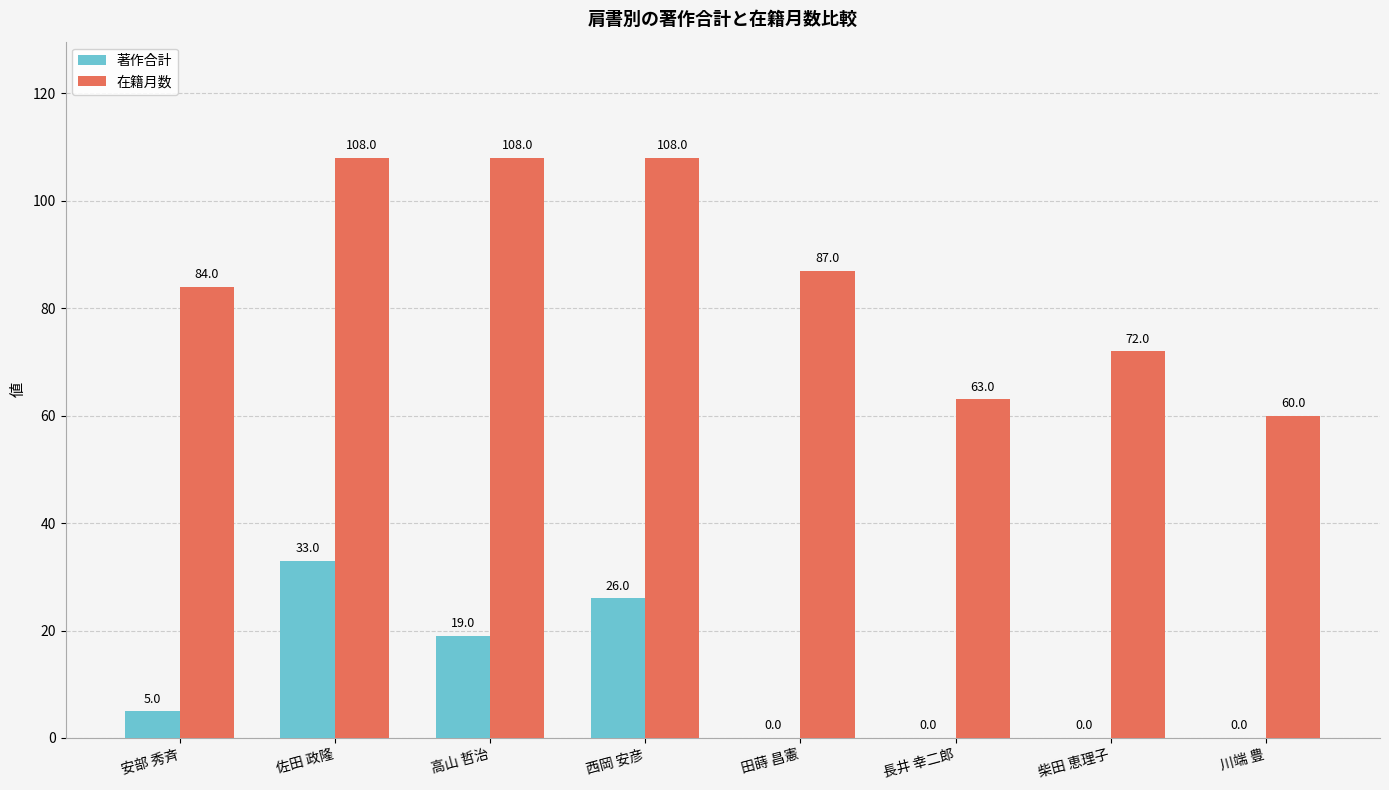

Is the value of 在籍月数 at 安部 秀斉 greater than the value of 著作合計 at 高山 哲治?

Yes